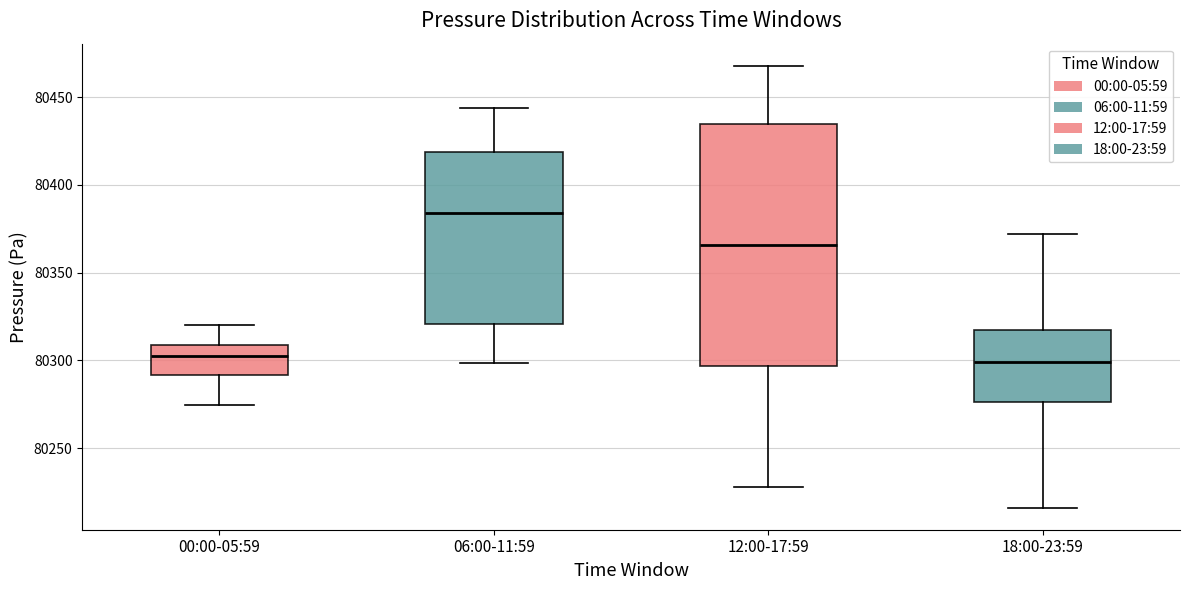

Which box has the highest median line?

06:00-11:59